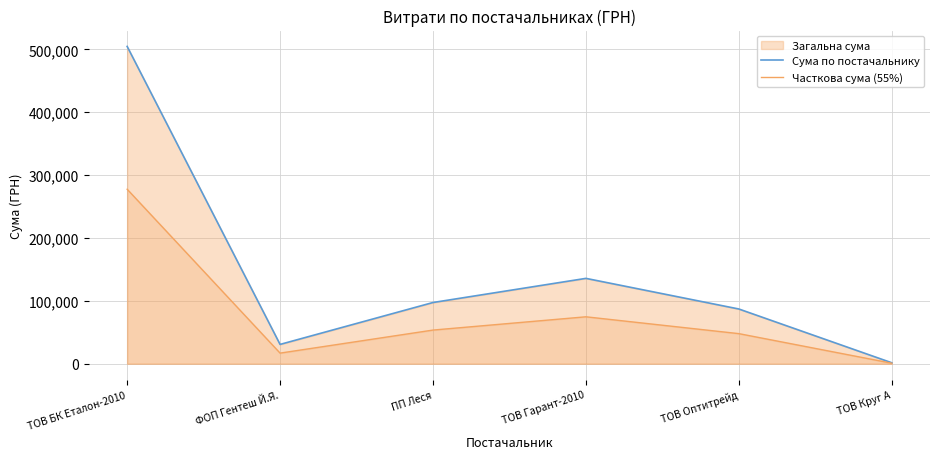

What is the difference between the highest and lowest values at ТОВ Оптитрейд?

39179.4